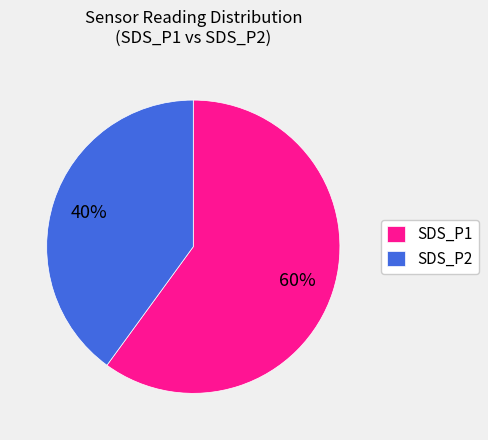

Do SDS_P2 and SDS_P1 together represent more than half of the pie?

Yes